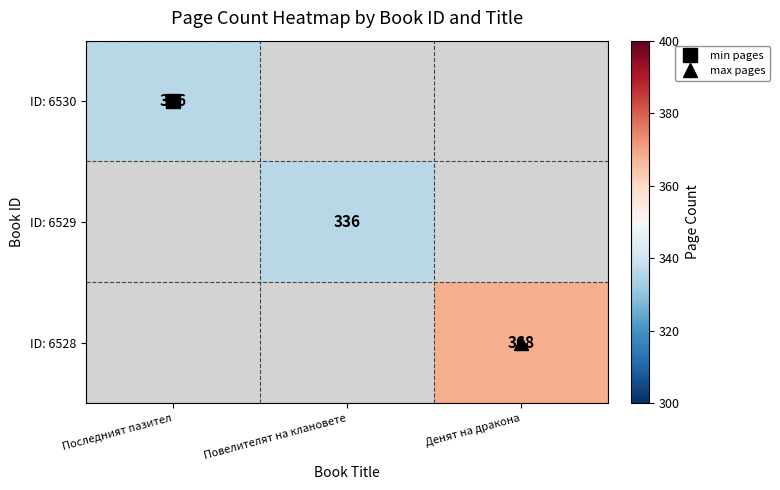

The ID: 6529 series shows 336.0 at Повелителят на клановете. True or false?

True